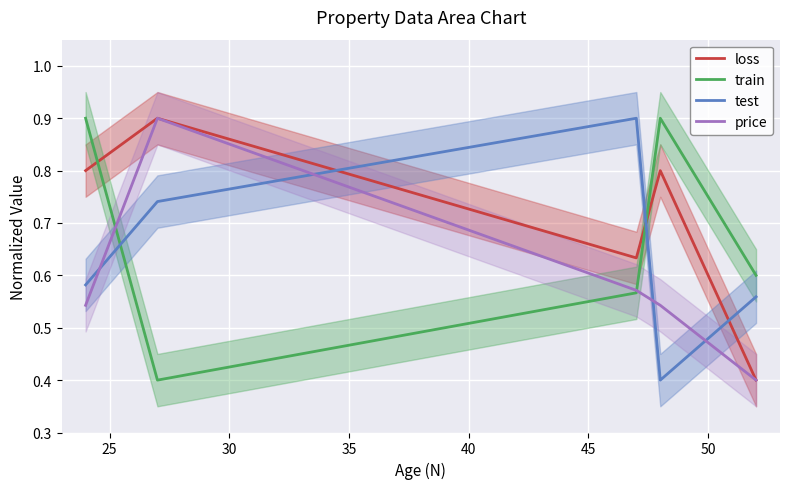

After their last crossing, which series has the higher values: train or loss?

train